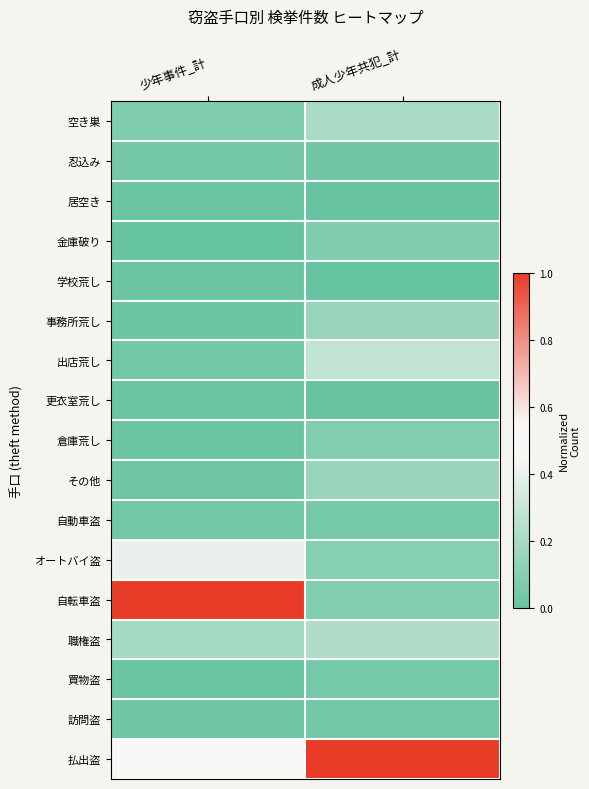

Rank the series by their maximum value, from lowest to highest.

居空き, 更衣室荒し, 学校荒し, 訪問盗, 忍込み, 自動車盗, 買物盗, 金庫破り, 倉庫荒し, その他, 事務所荒し, 空き巣, 職権盗, 出店荒し, オートバイ盗, 自転車盗, 払出盗